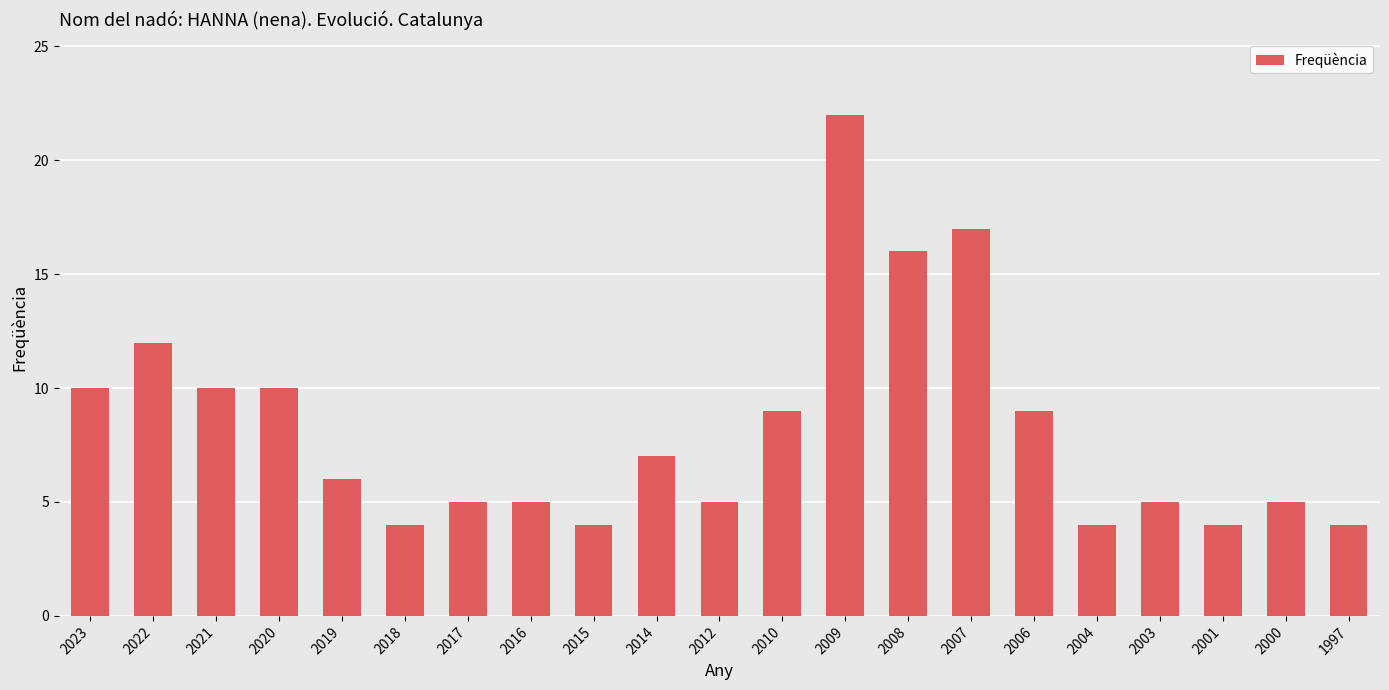

What is the average value?

8